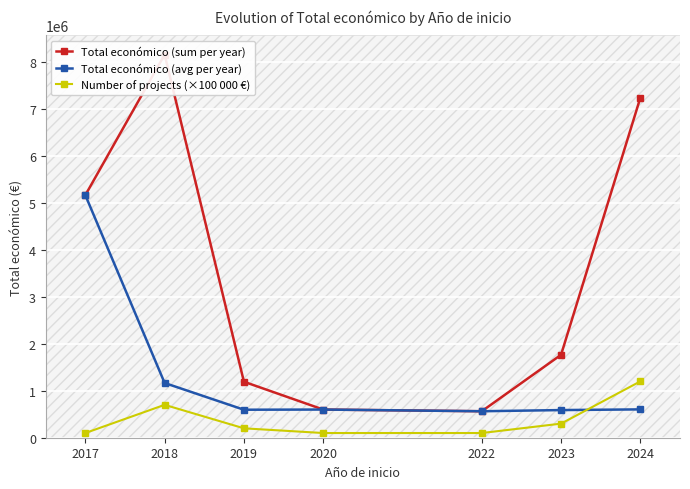

Which series has the widest spread of values?

Total económico (sum per year)